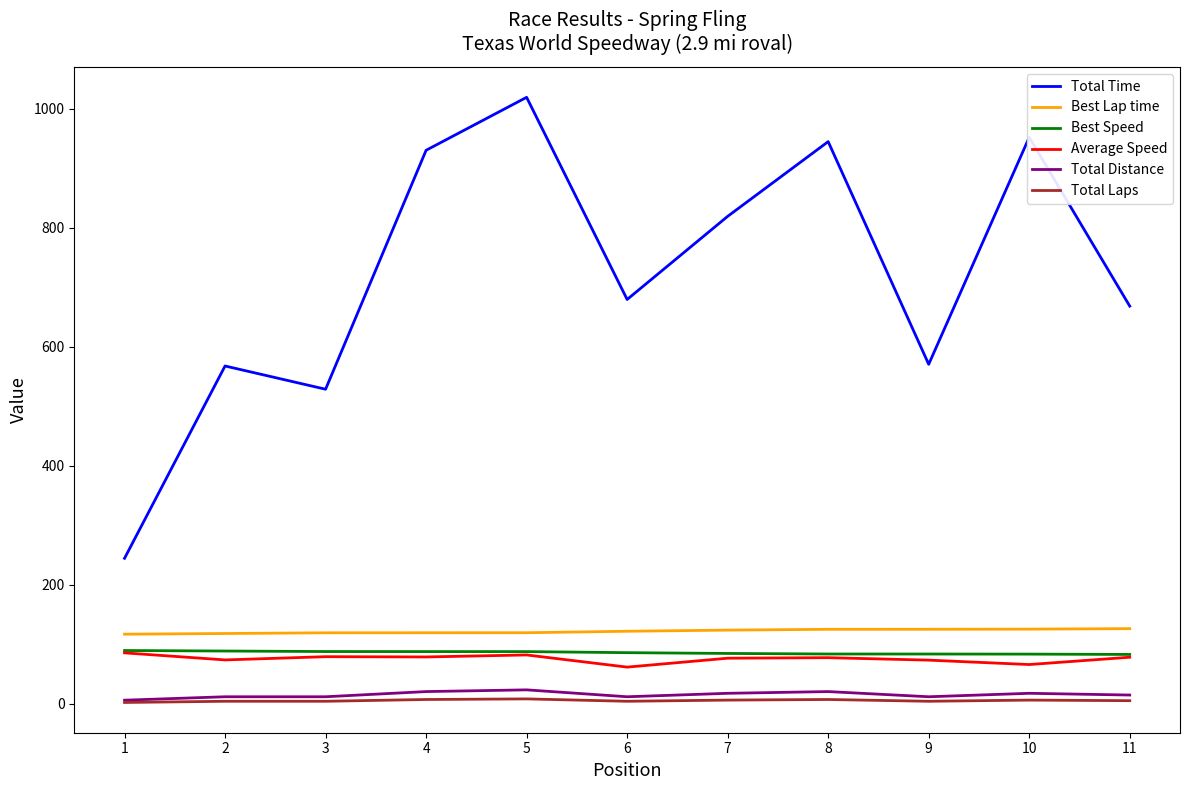

Is the value of Best Lap time at 5 greater than the value of Total Distance at 5?

Yes